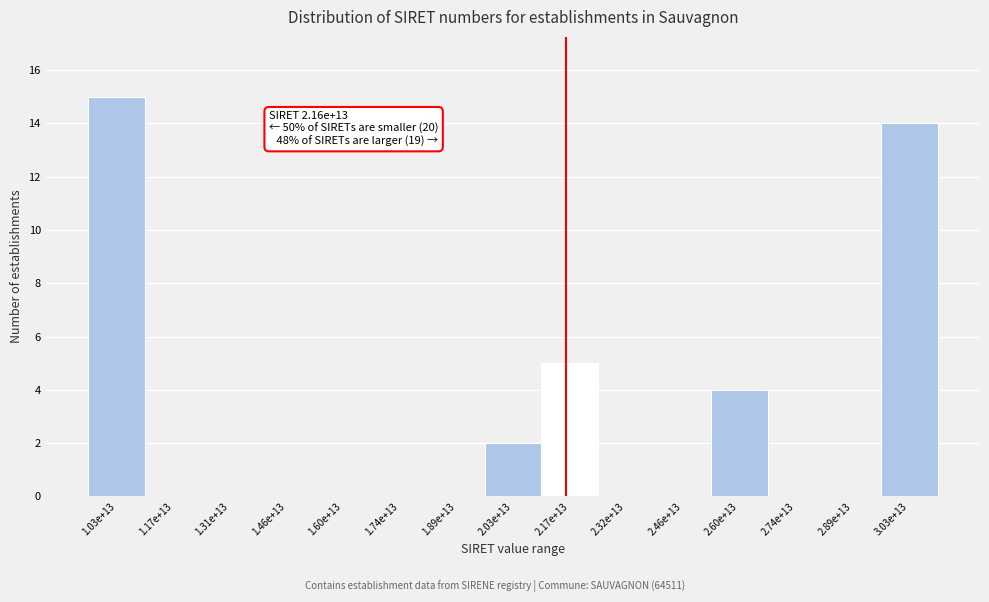

Reading right to left, what are all the values shown in this chart?

3.03e+13=14	2.89e+13=0	2.74e+13=0	2.60e+13=4	2.46e+13=0	2.32e+13=0	2.17e+13=5	2.03e+13=2	1.89e+13=0	1.74e+13=0	1.60e+13=0	1.46e+13=0	1.31e+13=0	1.17e+13=0	1.03e+13=15